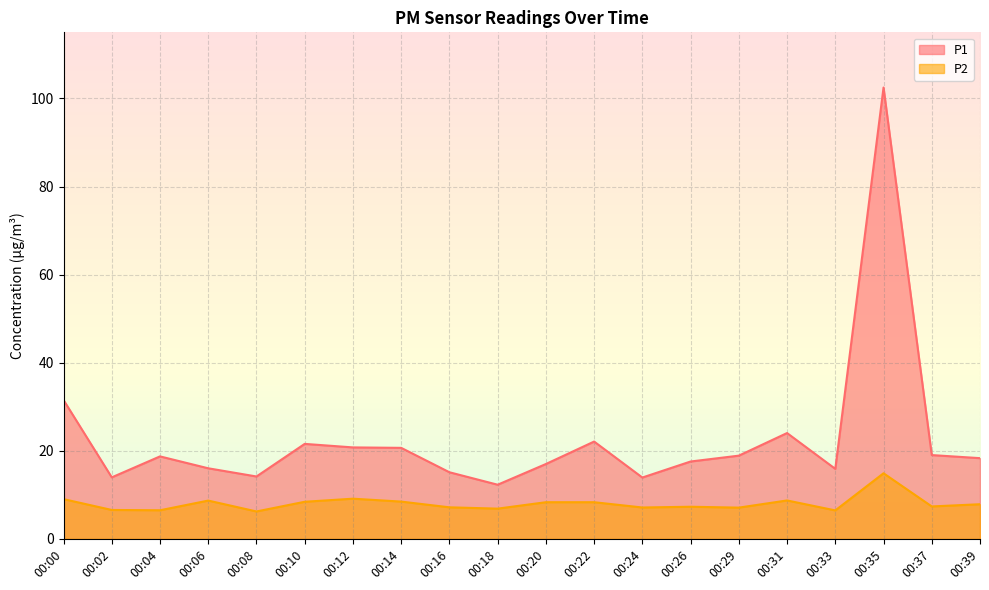

Where is P2 nearest to the value 10?

00:12